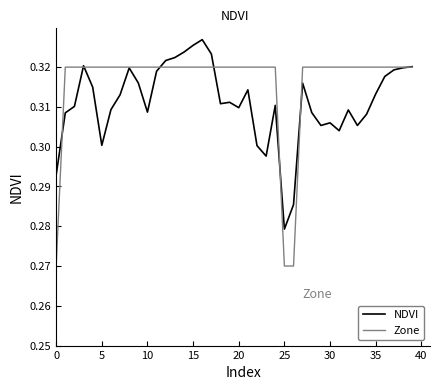

List the series in order of their peak value, lowest first.

Zone, NDVI